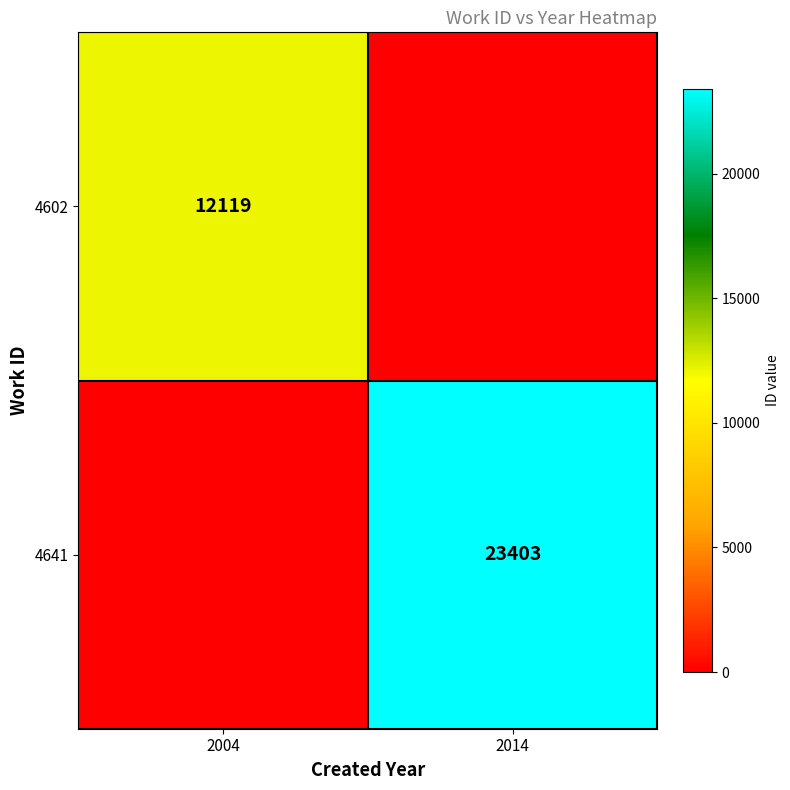

True or false: 4602 has a value of 12119 at 2004.

True